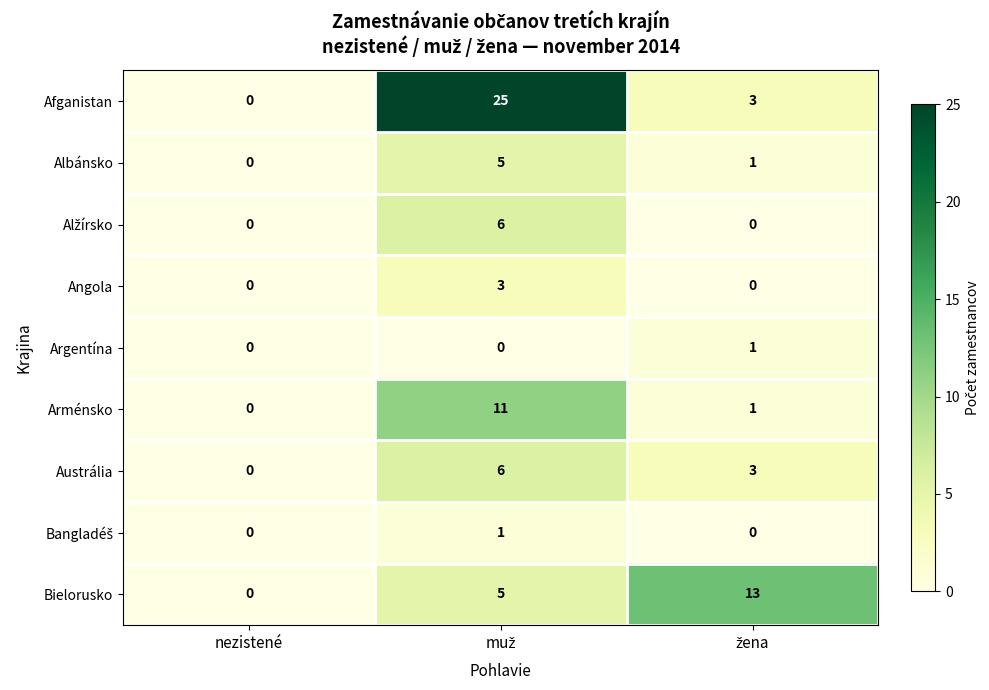

Which series has the widest spread of values?

Afganistan